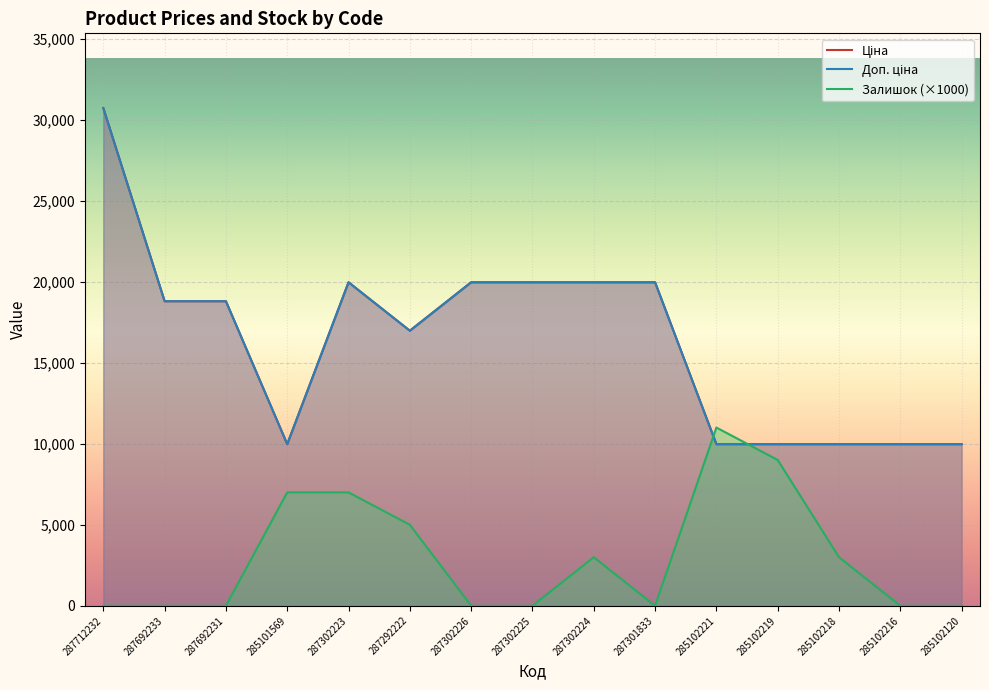

True or false: Залишок has a value of -4942.6 at 287692233.

False